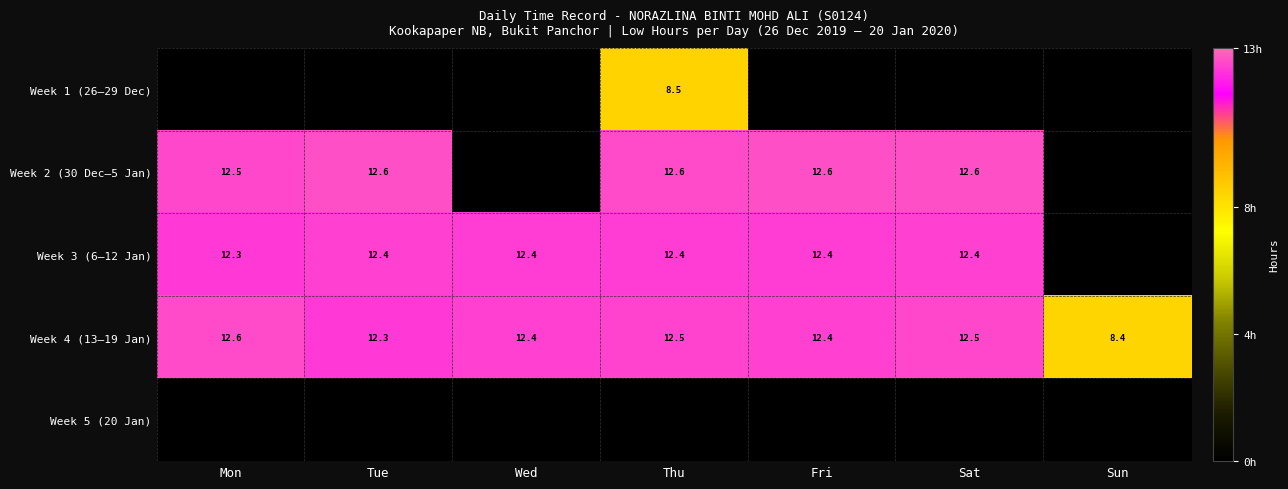

True or false: Week 2 (30 Dec–5 Jan) has a value of 12.6 at Thu.

True